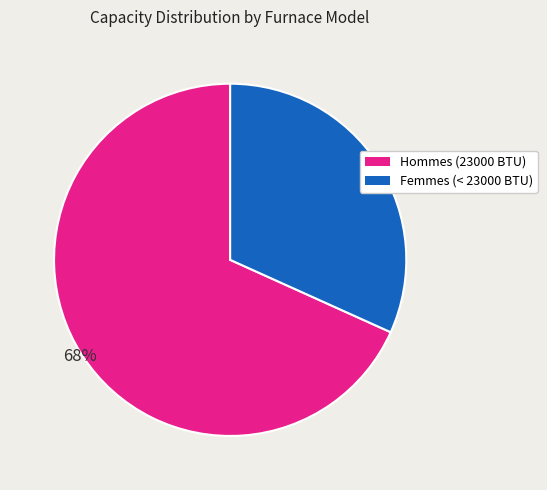

Is there any slice that represents more than half of the pie?

Yes